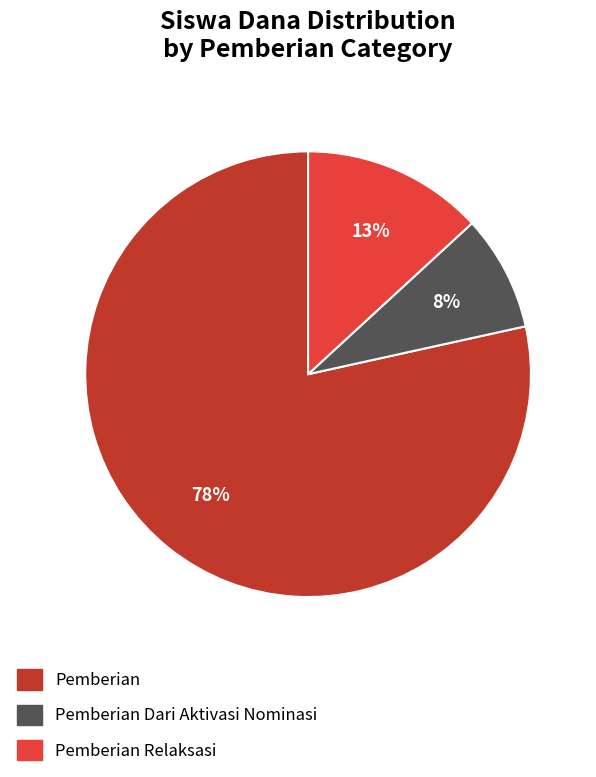

Is there any slice that represents more than half of the pie?

Yes